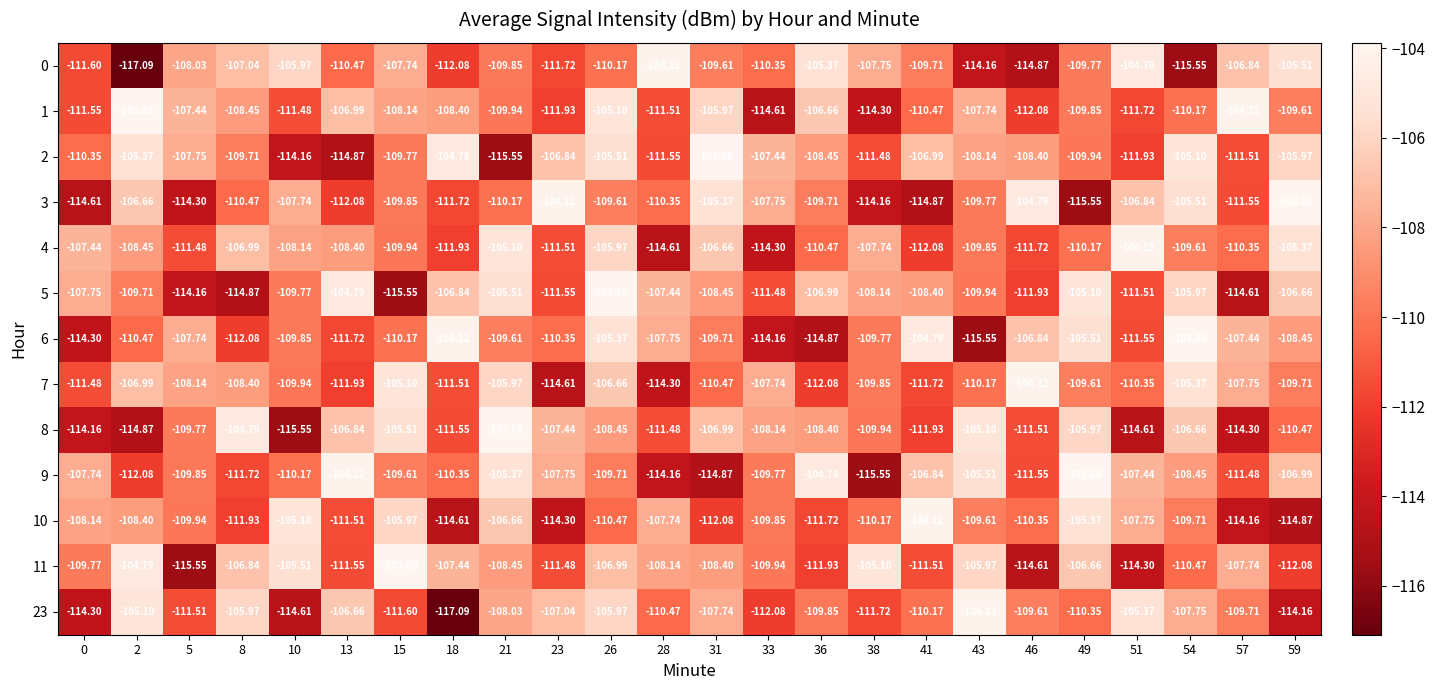

Is the value of 3 at 23 greater than the value of 1 at 2?

No